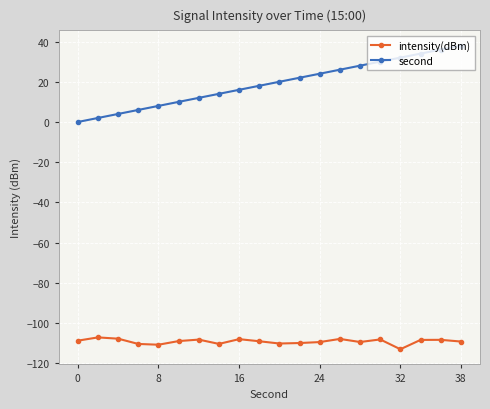

How many lines are shown in the chart?

2